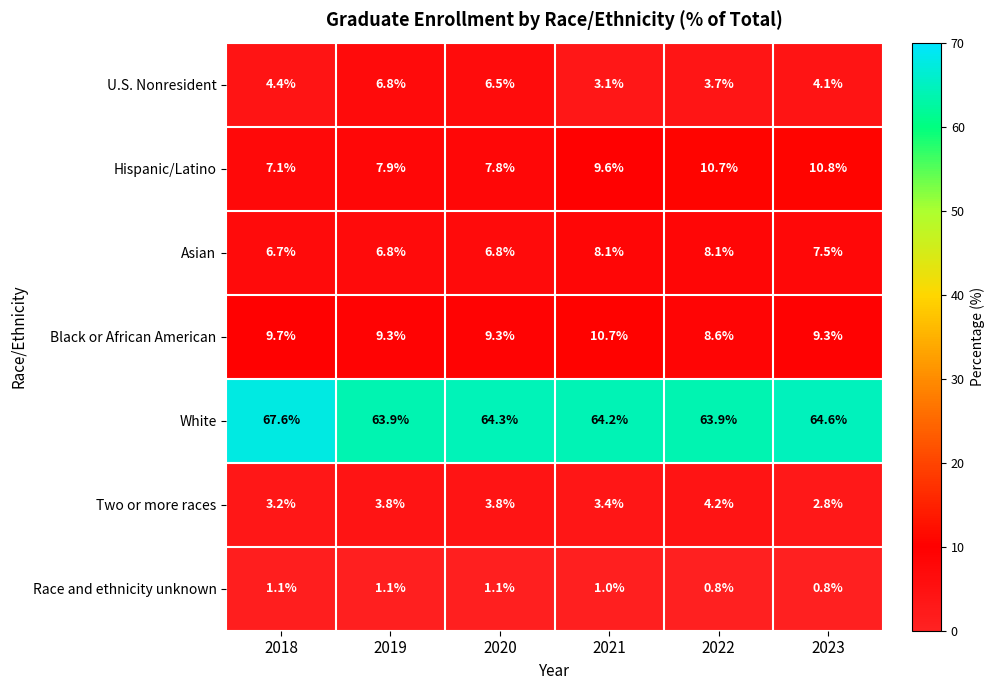

Which series changed the most between 2019 and 2021?

U.S. Nonresident